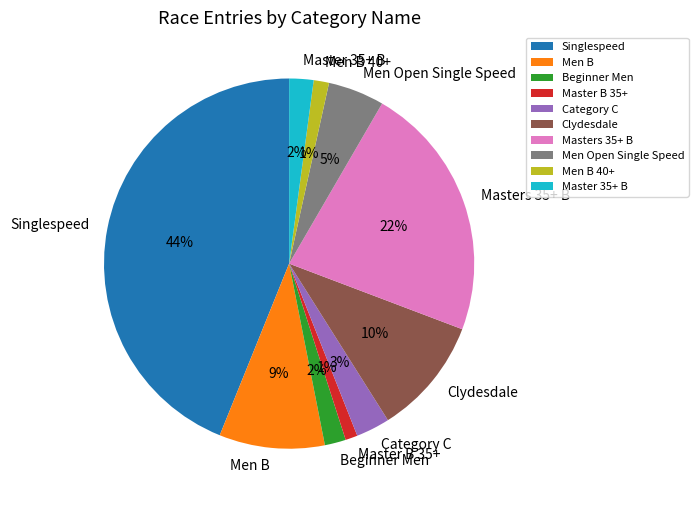

Do Beginner Men and Men B 40+ together represent more than half of the pie?

No